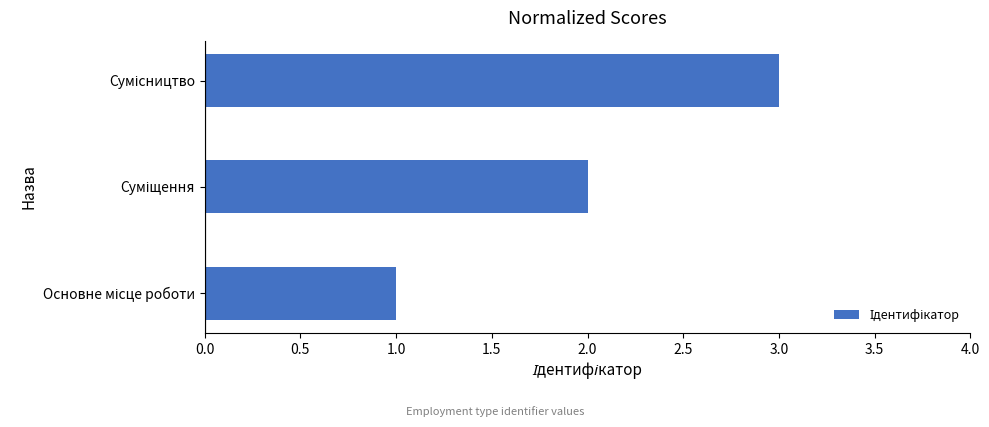

How many values are below 2?

1